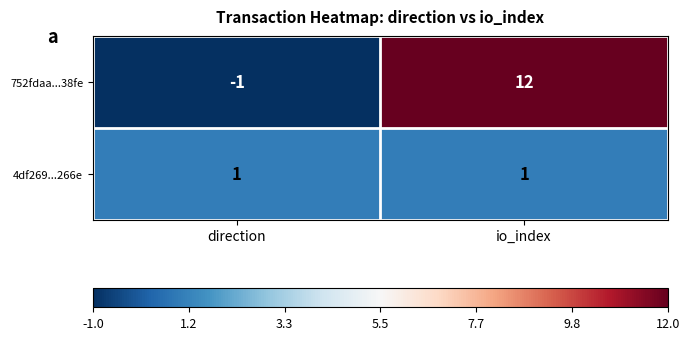

What is the sum of all 752fdaa...38fe values?

11